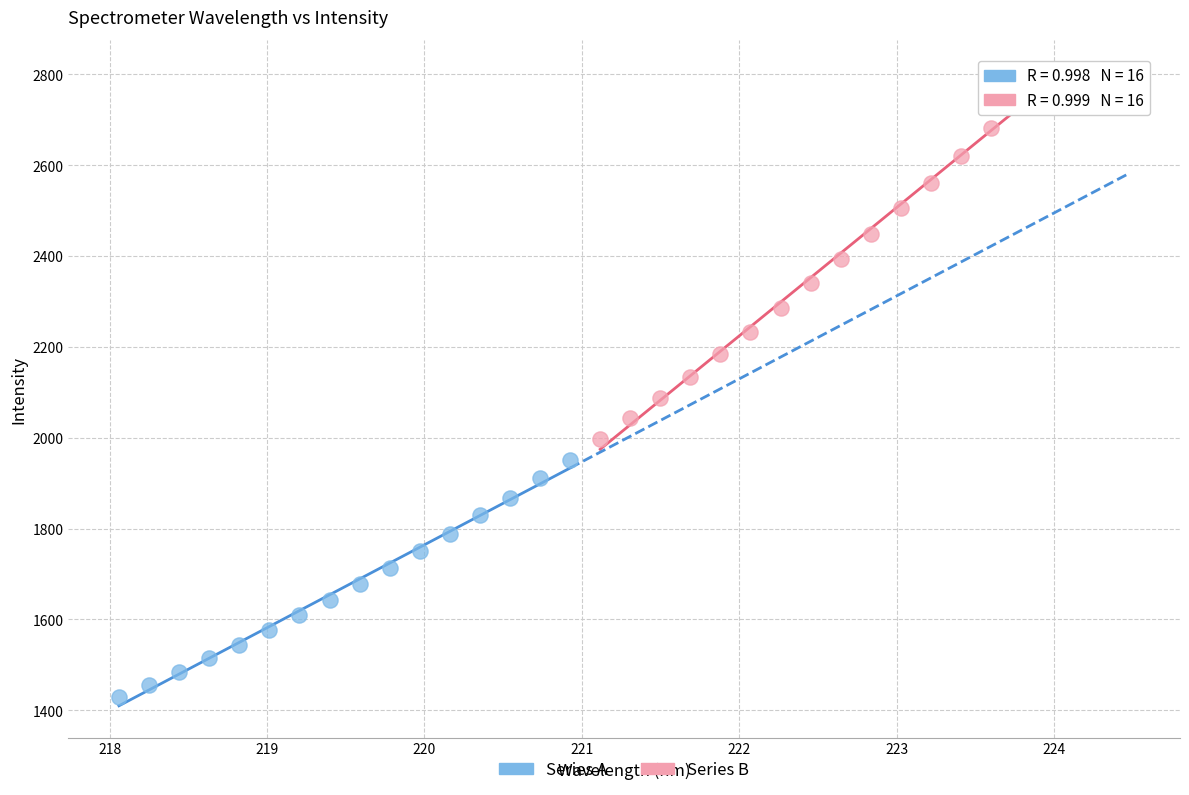

Which series reaches the minimum Y coordinate?

Series A